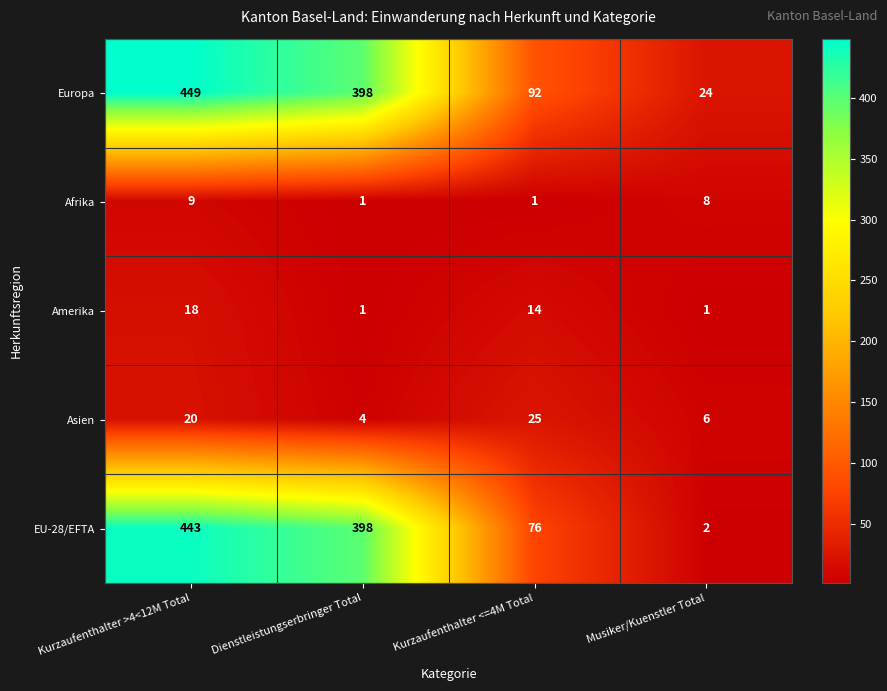

What is the sum of all Asien values?

55